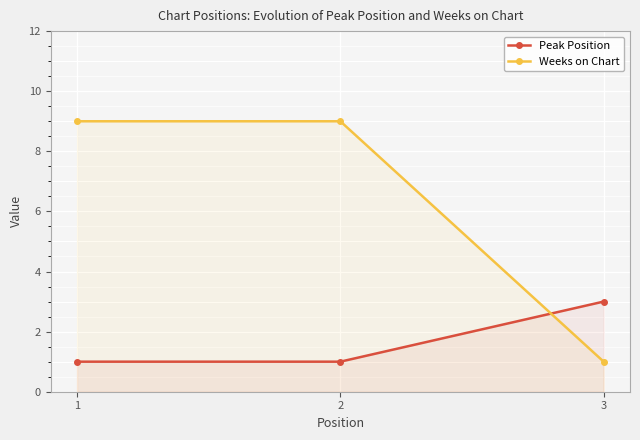

The value of Peak Position at 1 is 2. True or false?

False